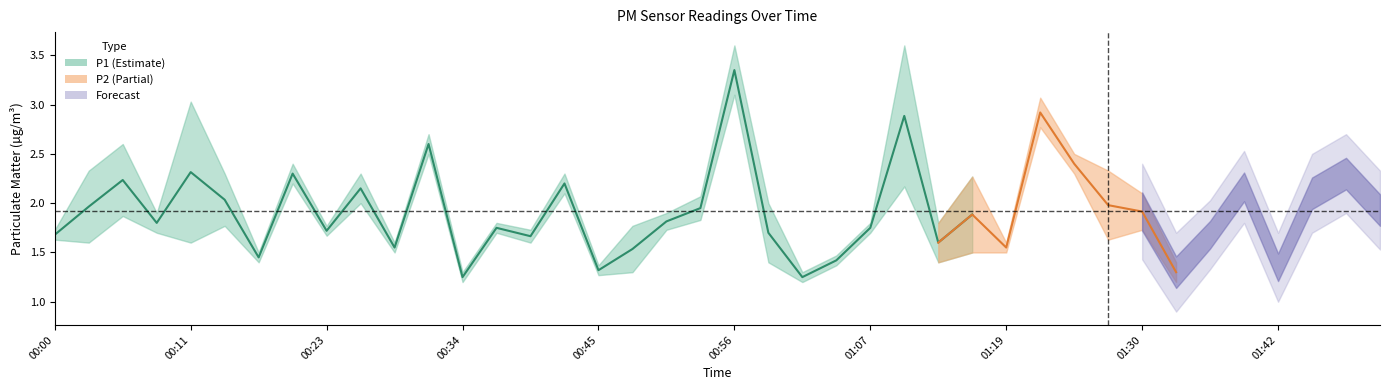

Between 00:23 and 00:48, which is larger?

00:23